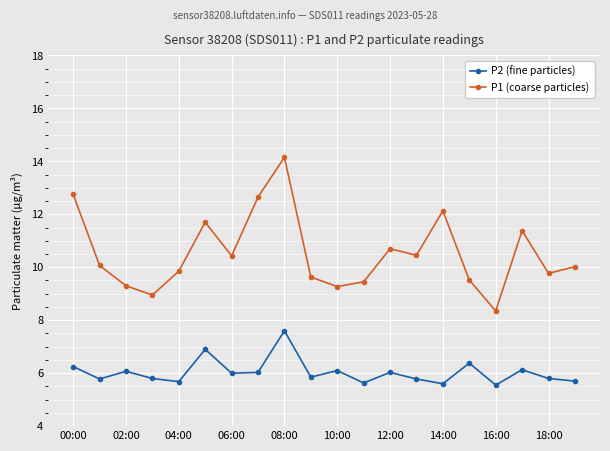

Rank the series by their average value, from lowest to highest.

P2 (fine particles), P1 (coarse particles)